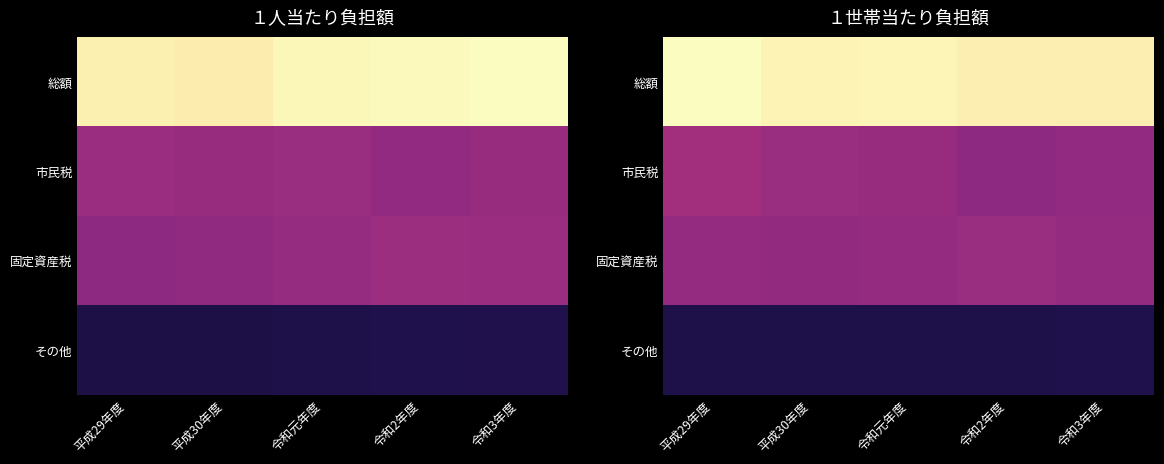

Is the value of 総額 at 令和元年度 greater than the value of 市民税 at 平成29年度?

Yes